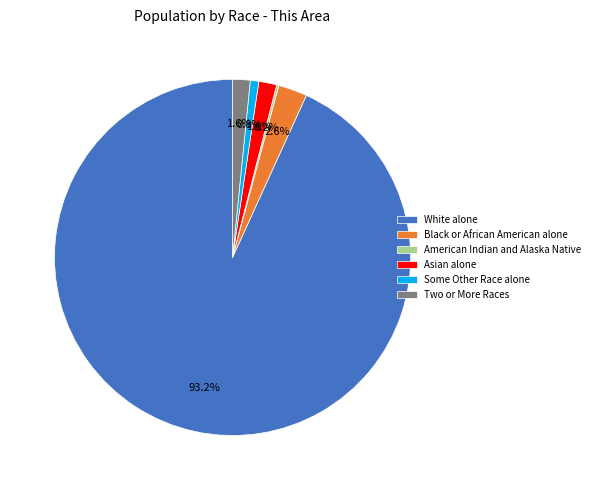

Is there a majority slice in this chart?

Yes